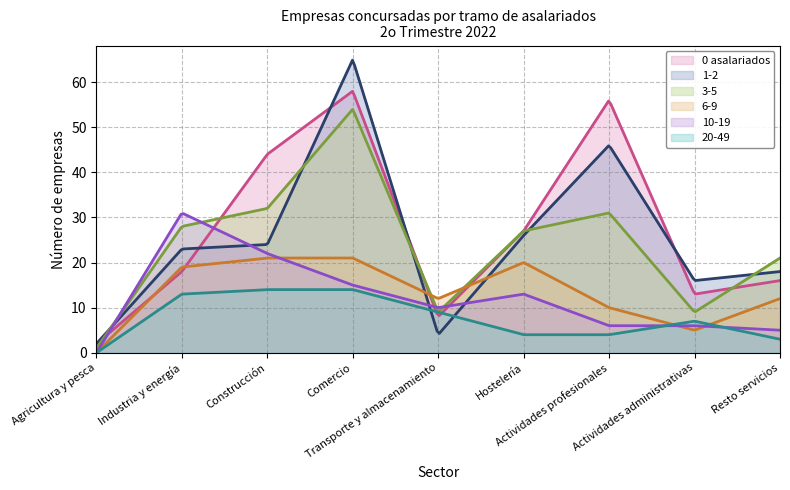

What is the label of the 1st point from the right?

Resto servicios